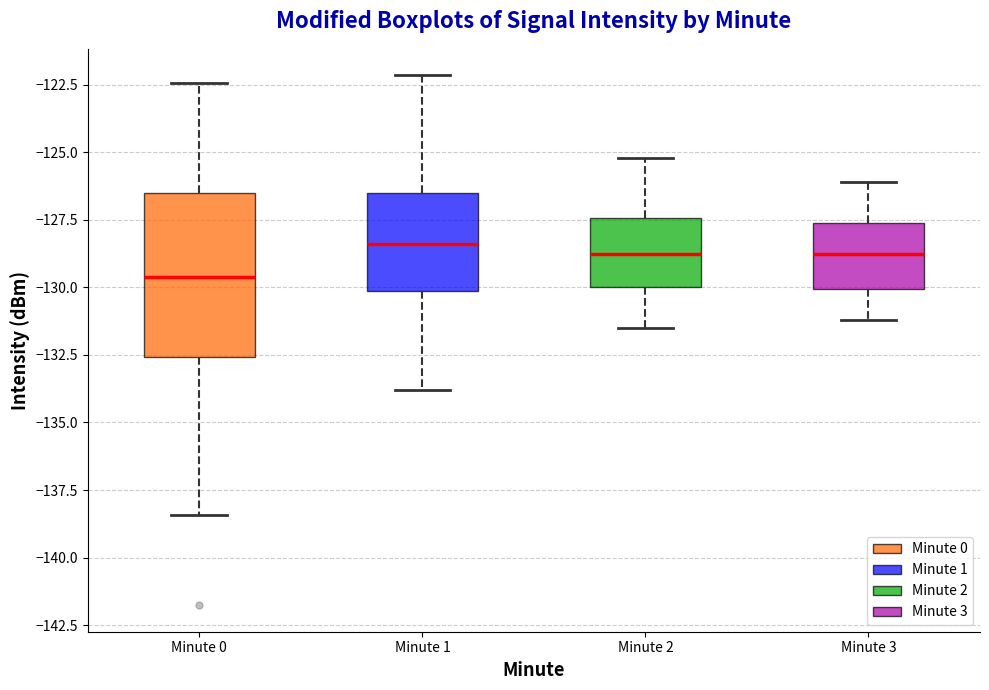

Where does the median line of the box for Minute 0 sit on the y-axis? The values are not printed on the chart, so give them approximately, as read against the axis.

-129.5